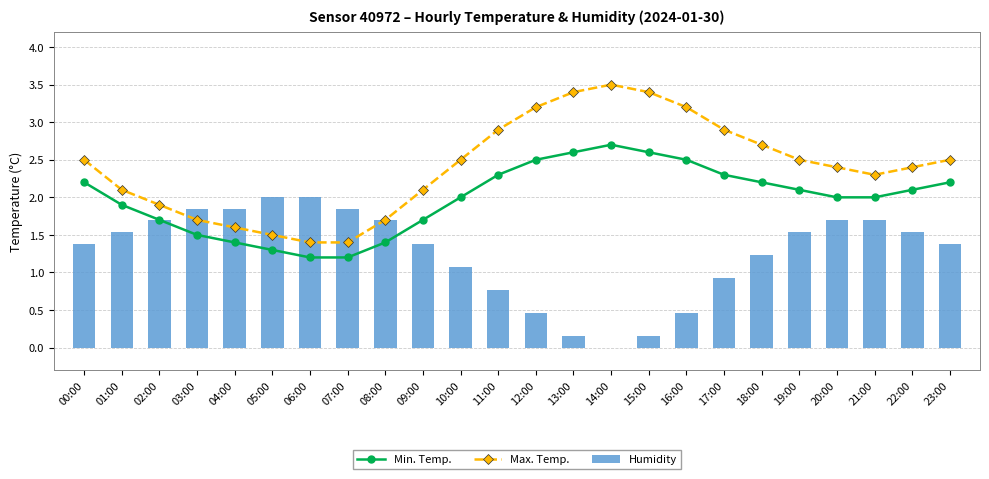

Which has a higher value, 17:00 or 07:00?

17:00